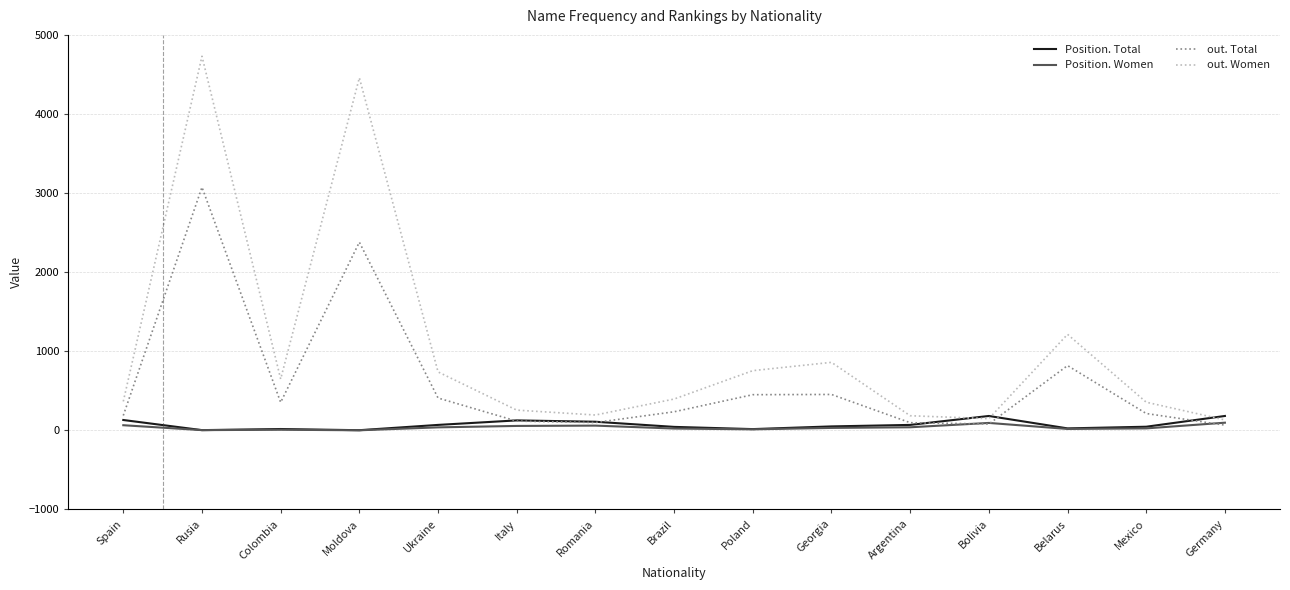

Which series has the largest range (max minus min)?

out. Women